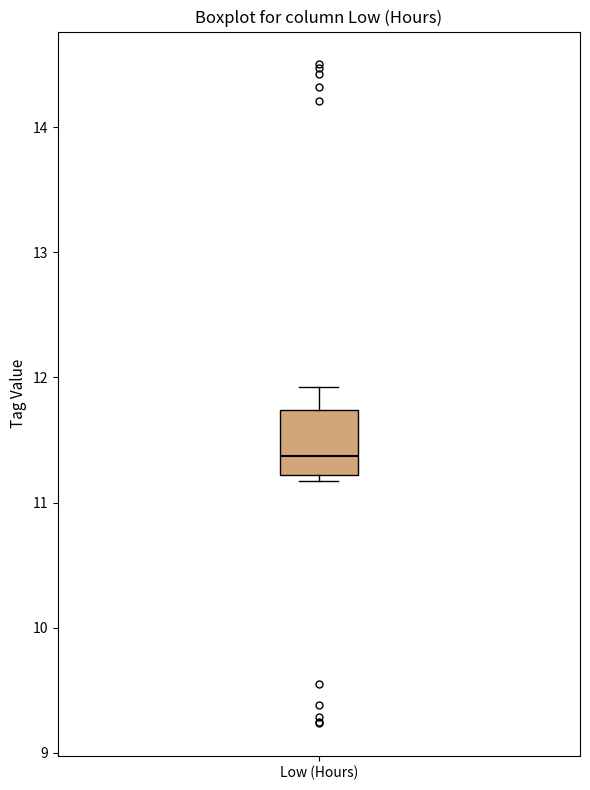

Where does the median line of the box for Low (Hours) sit on the y-axis? The values are not printed on the chart, so give them approximately, as read against the axis.

11.4